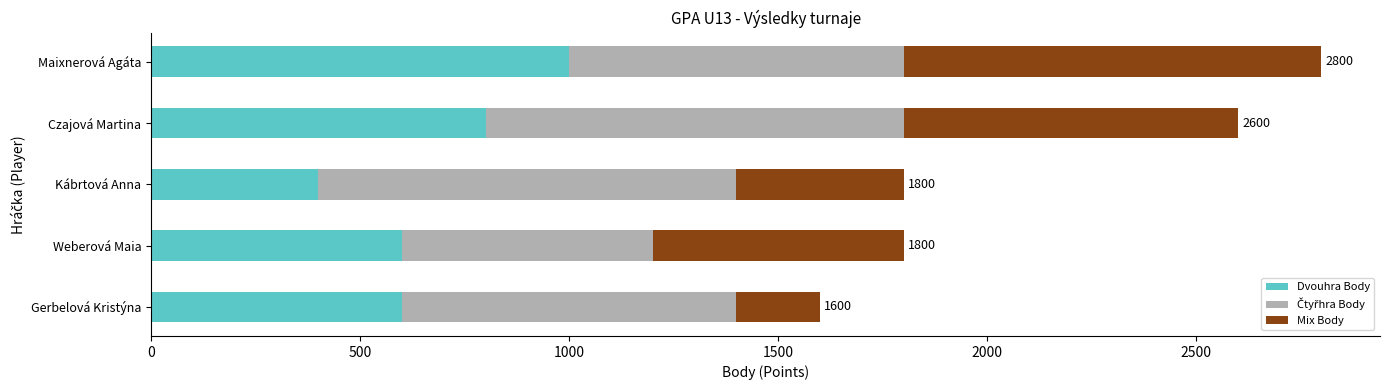

Which category has the highest value in the Dvouhra Body series?

Maixnerová Agáta